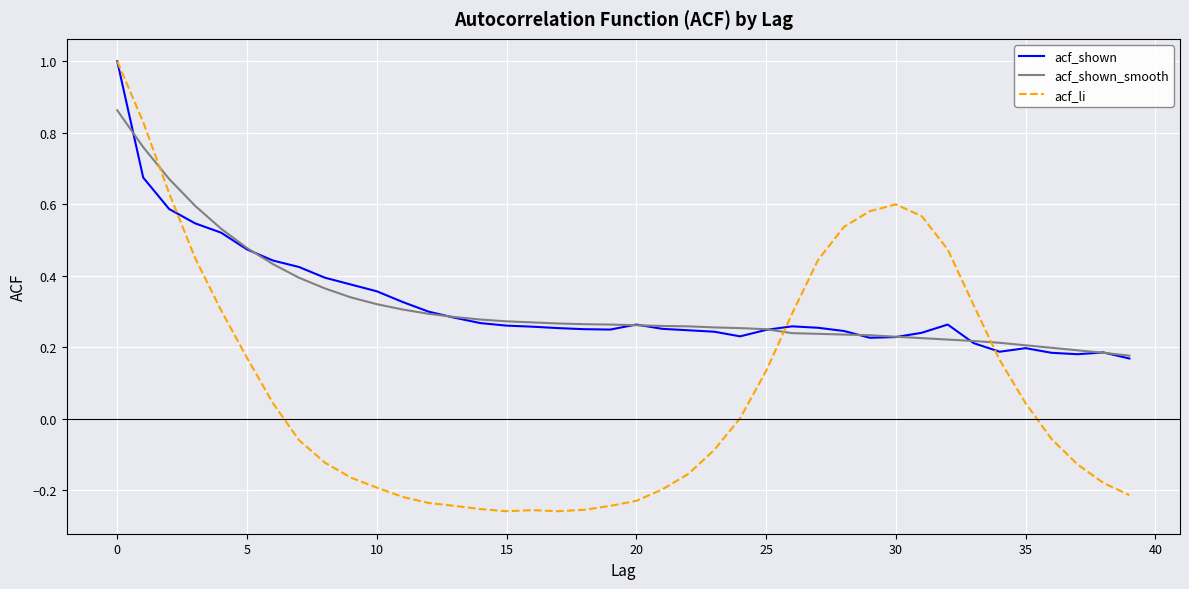

What is the maximum value shown in the chart?

1.0